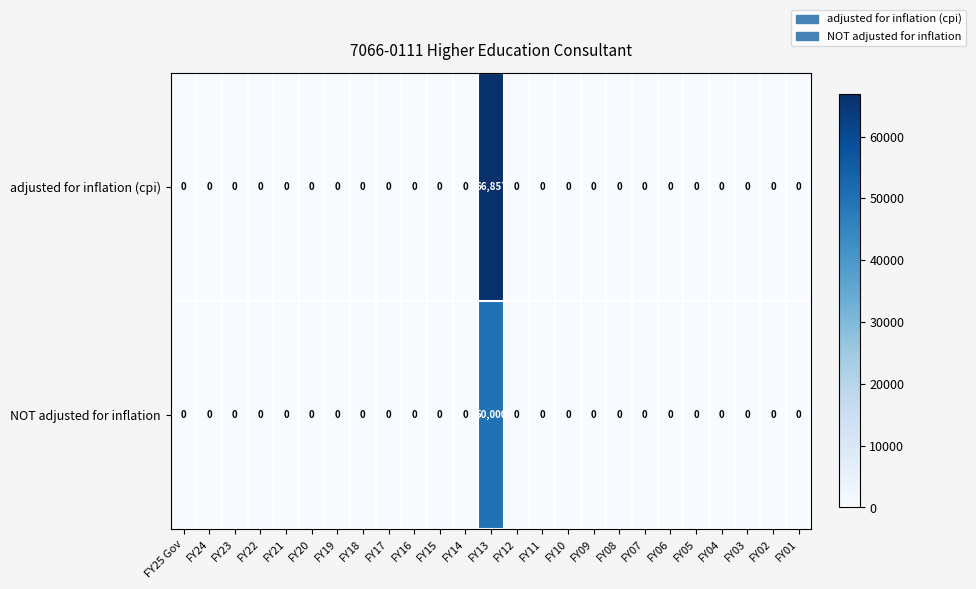

The value of NOT adjusted for inflation at FY06 is 0. True or false?

True